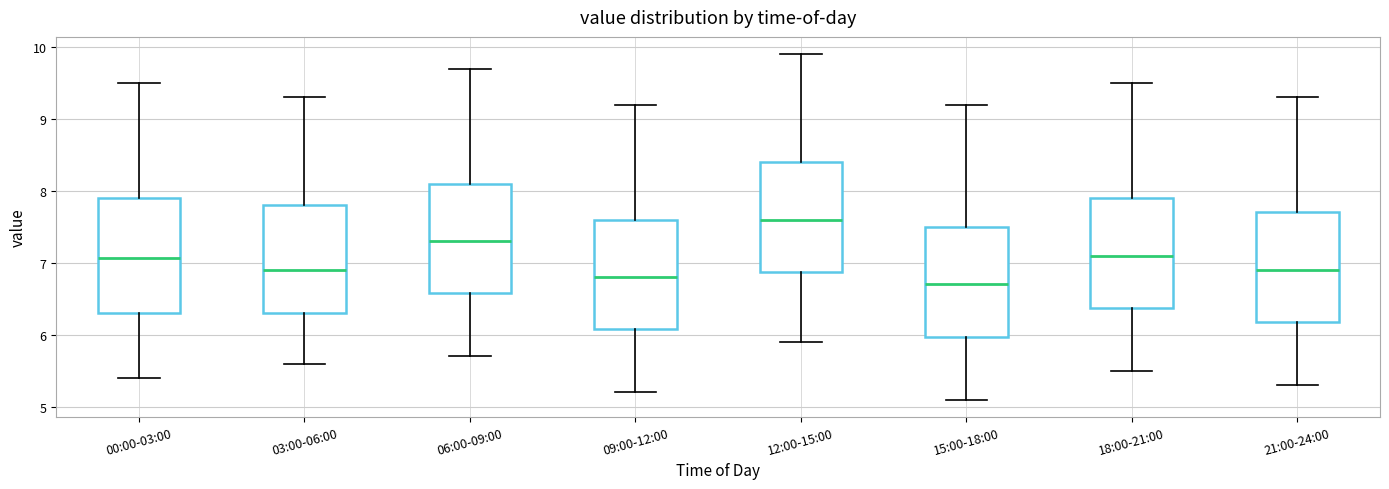

Which box's median line is the highest?

12:00-15:00